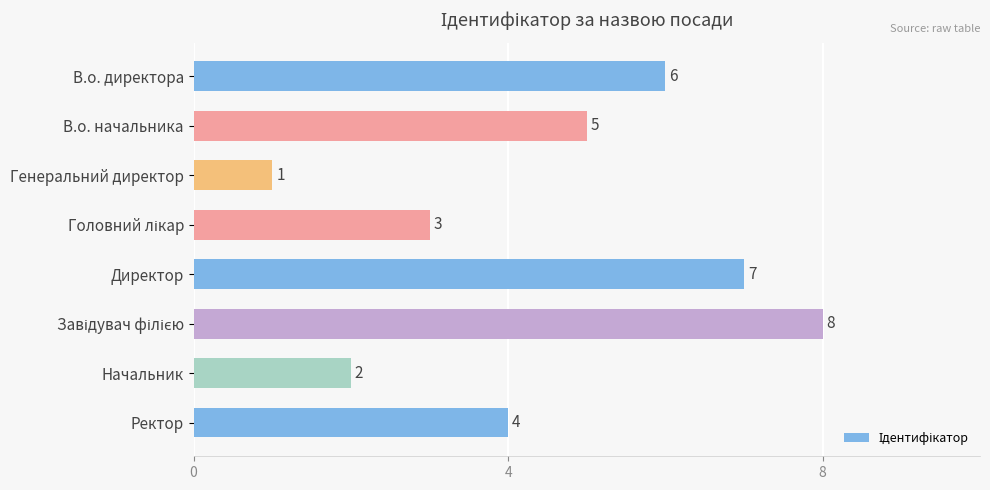

At which category does the chart reach its minimum across all series?

Генеральний директор